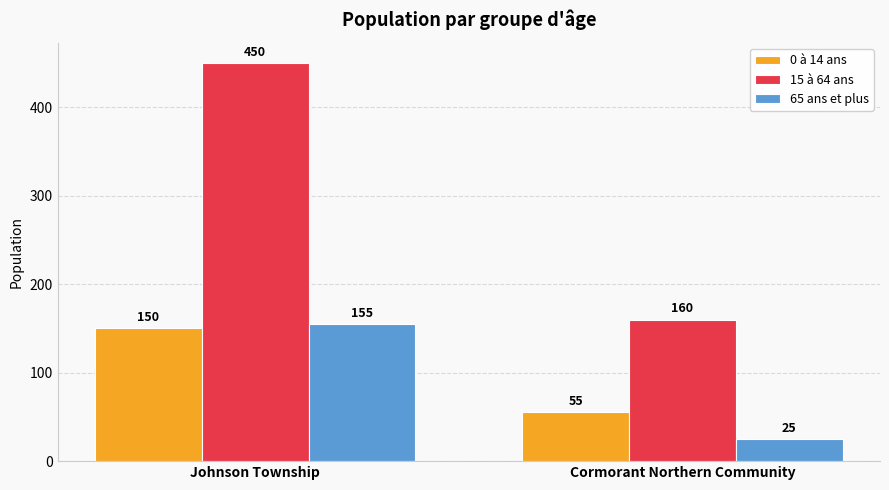

What are all the series names shown in the legend?

0 à 14 ans, 15 à 64 ans, 65 ans et plus